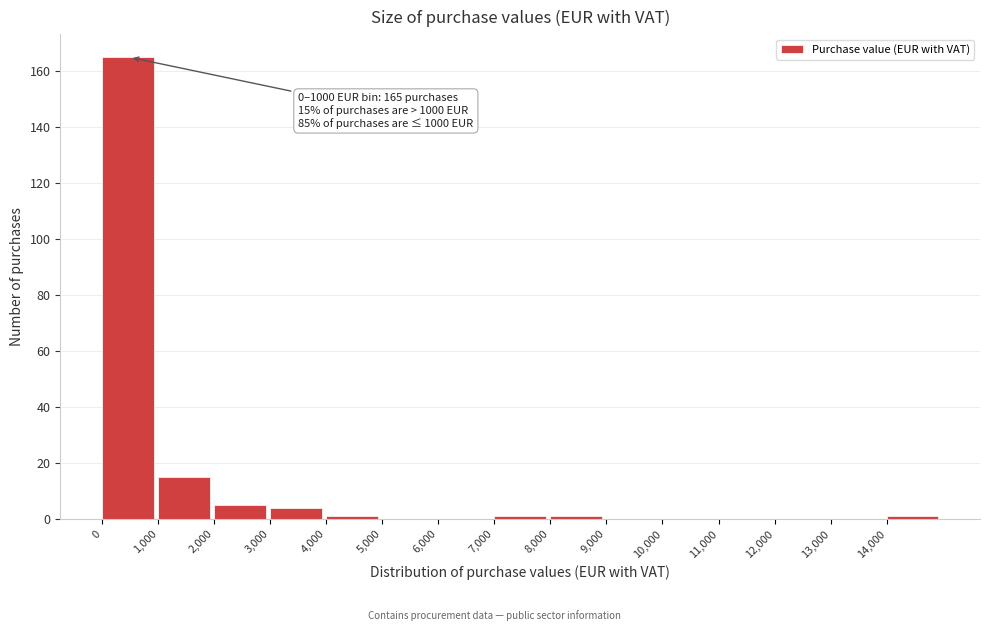

Which range on the x-axis has the tallest bar?

0 to 1000